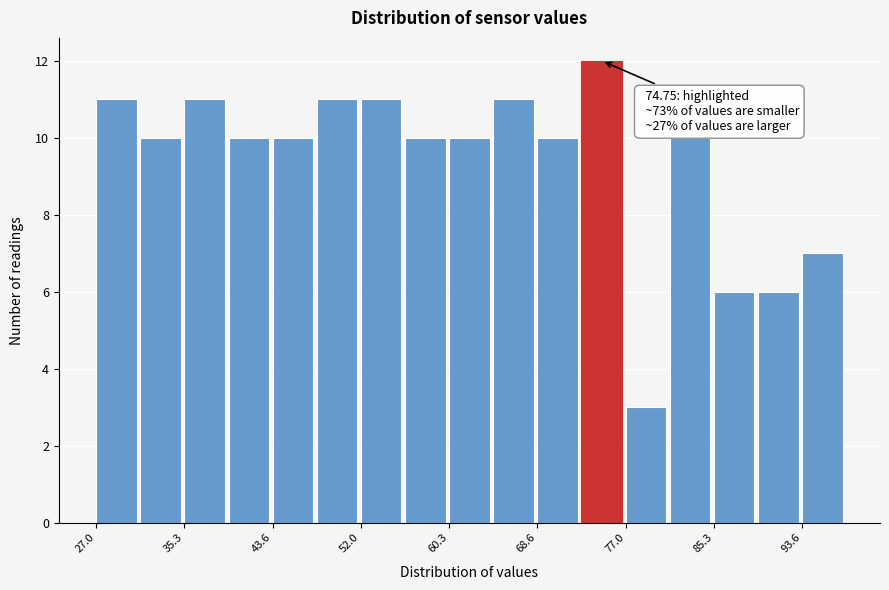

Over which range of the x-axis is the bar tallest?

73 to 77